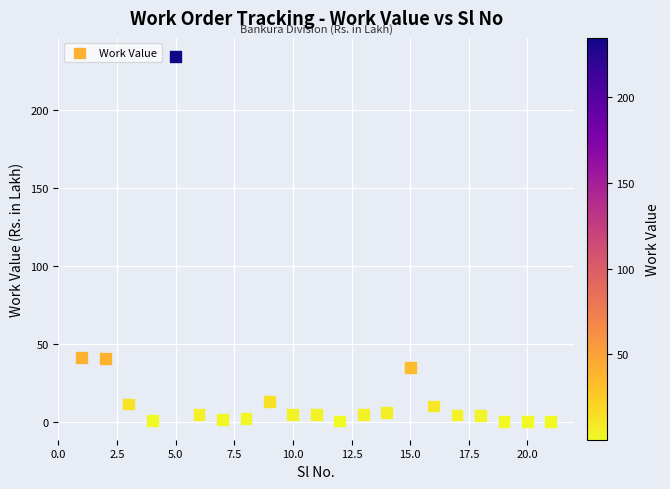

What is the range of Y values (max minus min)?

234.2